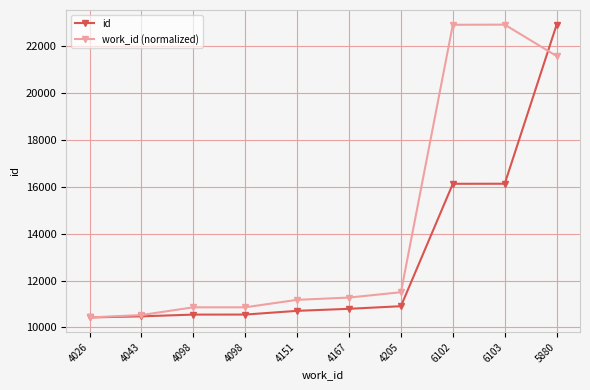

Is this an area chart (filled region under the line)?

No